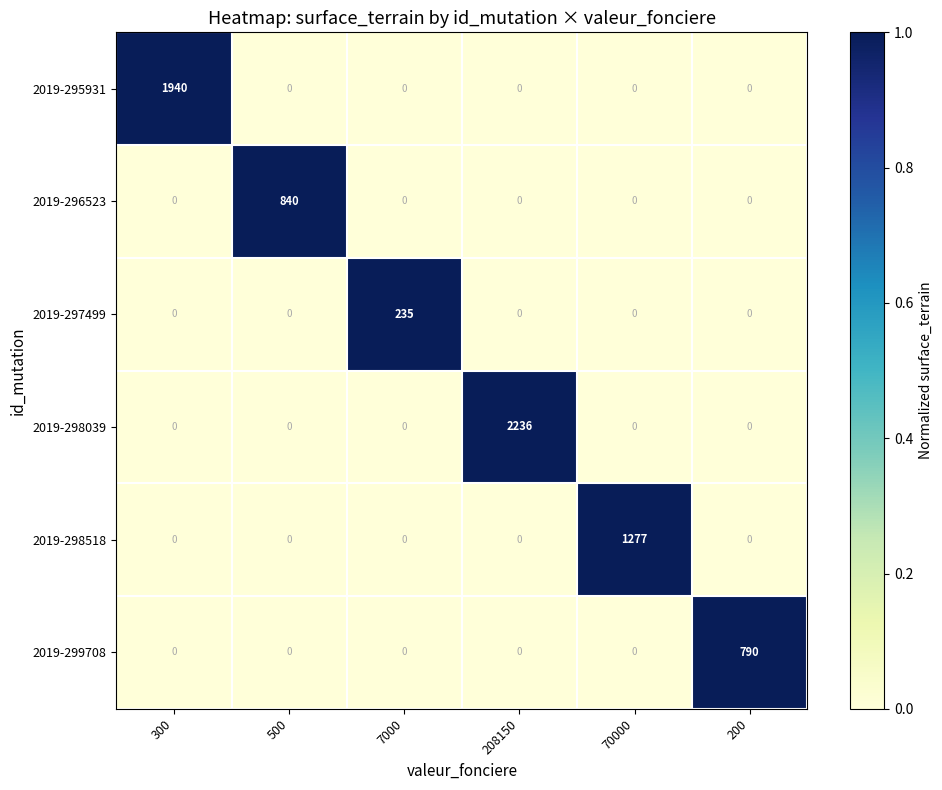

What is the spread (max minus min) of values at 200?

790